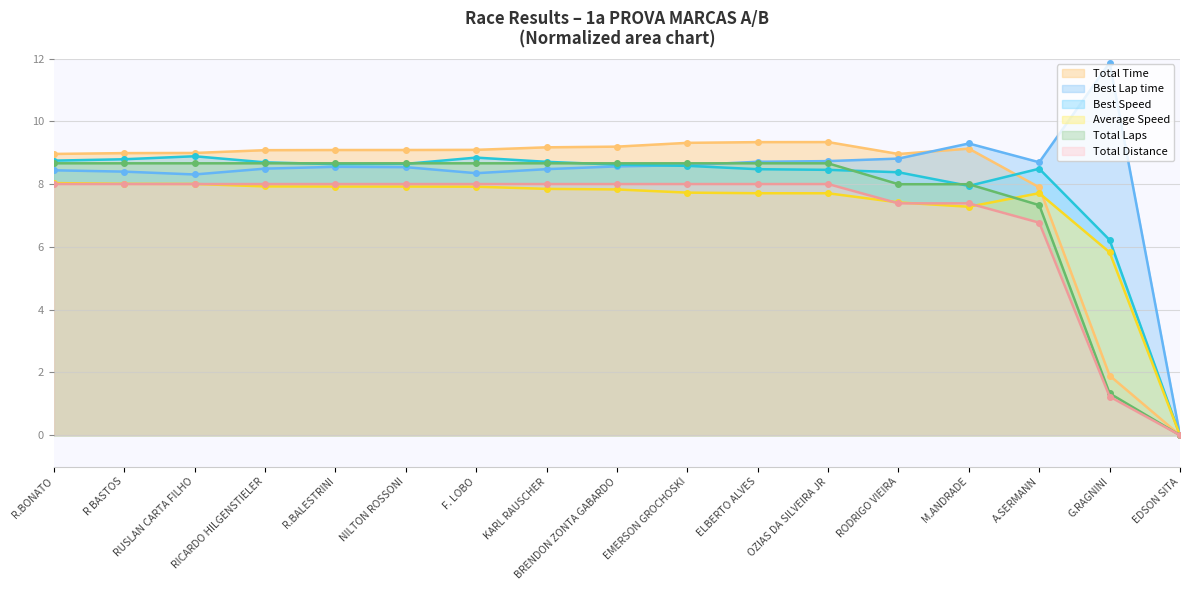

True or false: Best Lap time has more than 2 points higher than both neighbors.

True